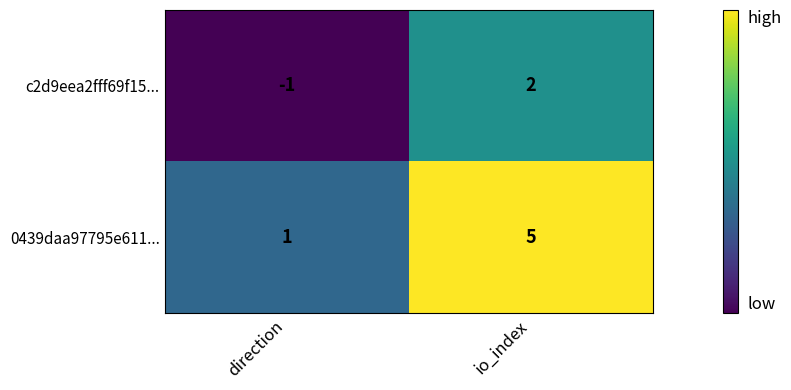

What is the sum of all 0439daa97795e611... values?

6